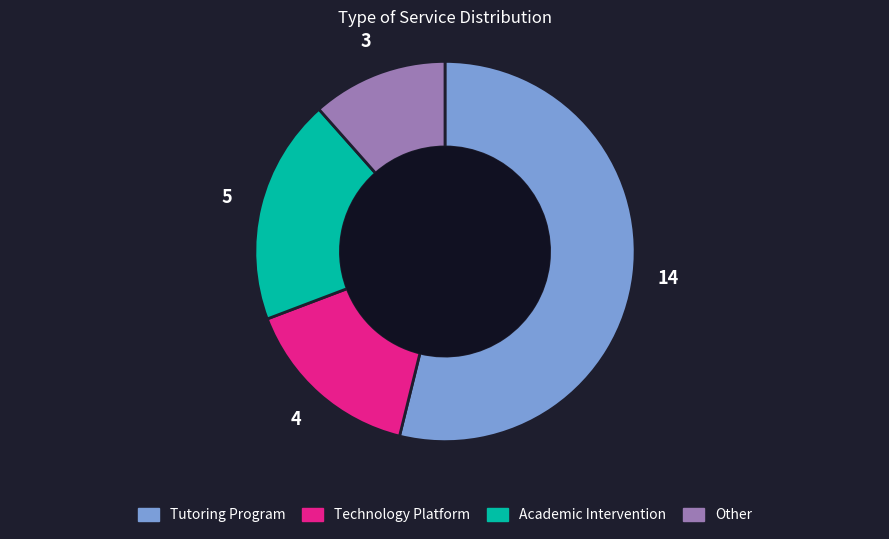

True or false: Academic Intervention accounts for 19% of the total.

True